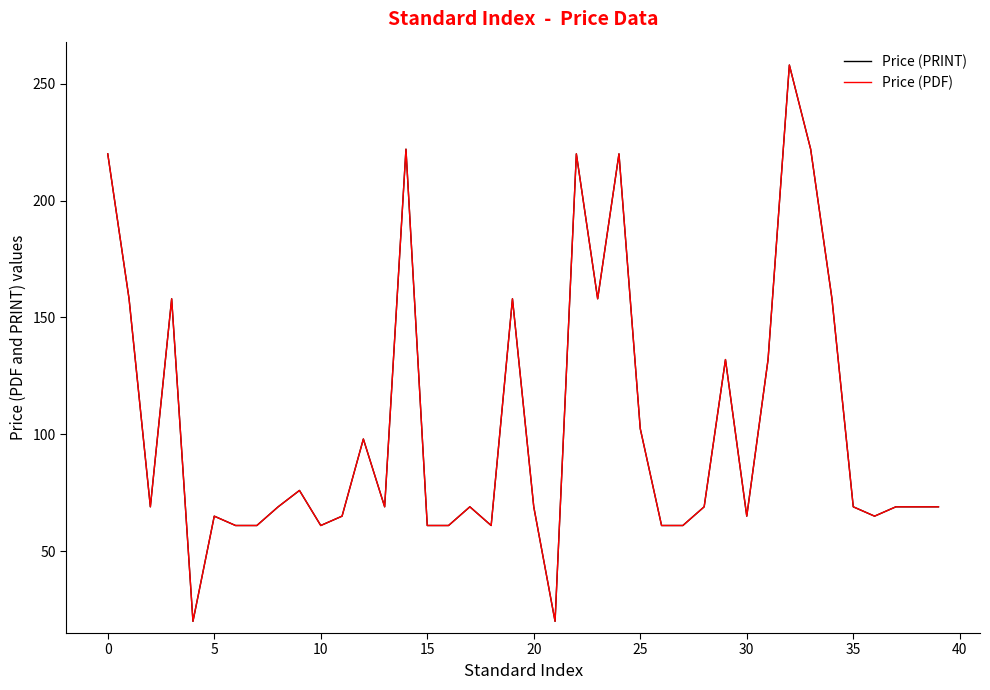

Does the chart display data point markers on the line(s)?

No